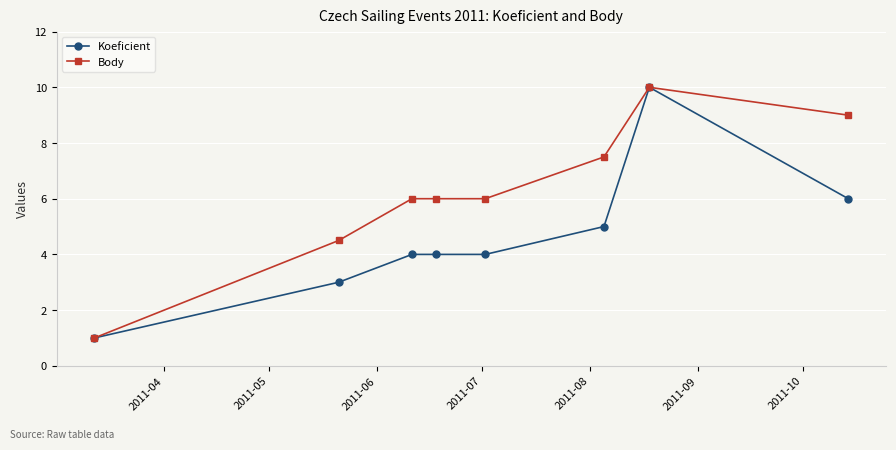

List the series in order of their overall mean, highest first.

Body, Koeficient